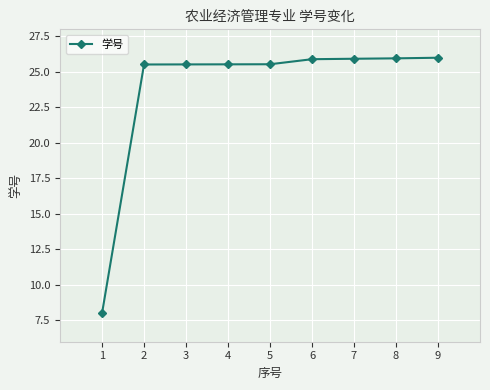

What is the approximate value at 5?

25.5